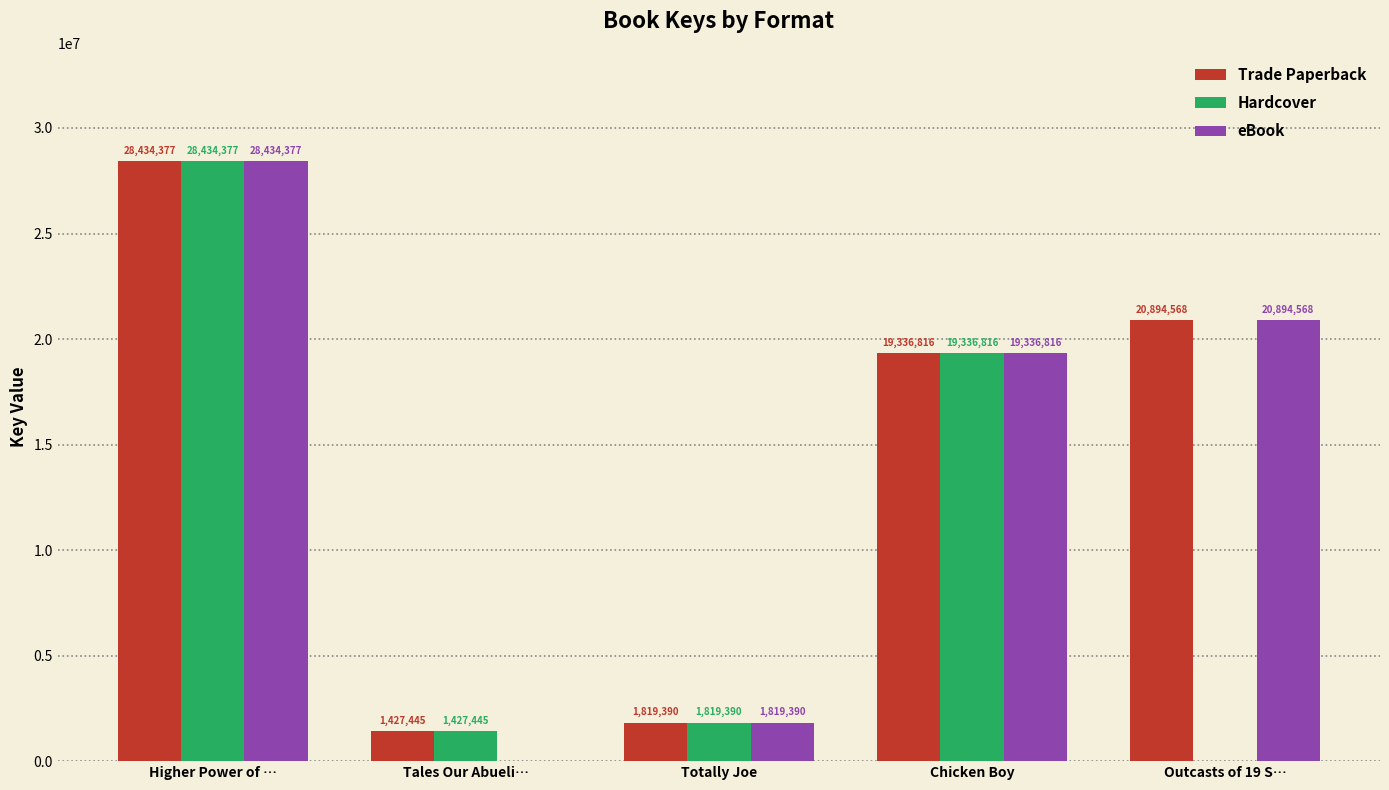

At which category does the chart reach its peak across all series?

Higher Power of …